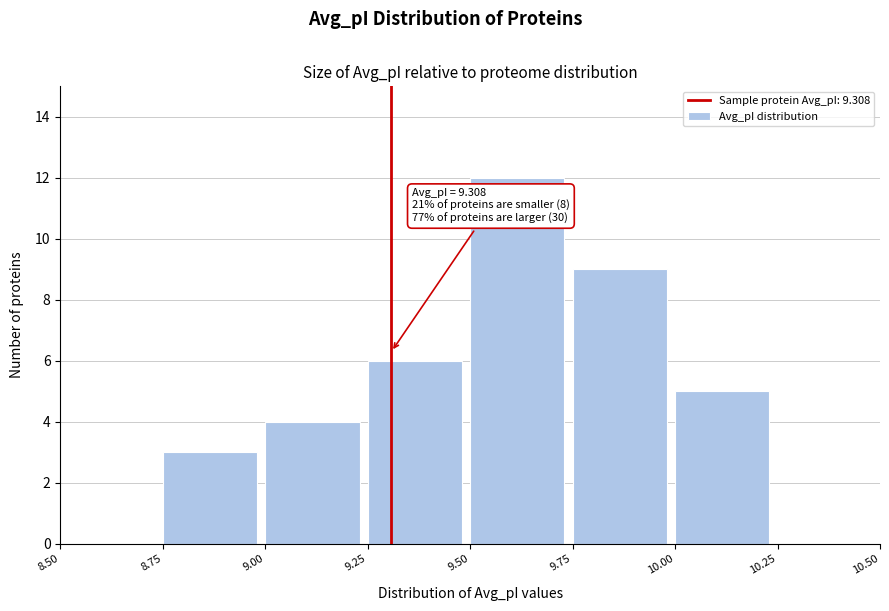

Over which range of the x-axis is the bar tallest?

9.50 to 9.75